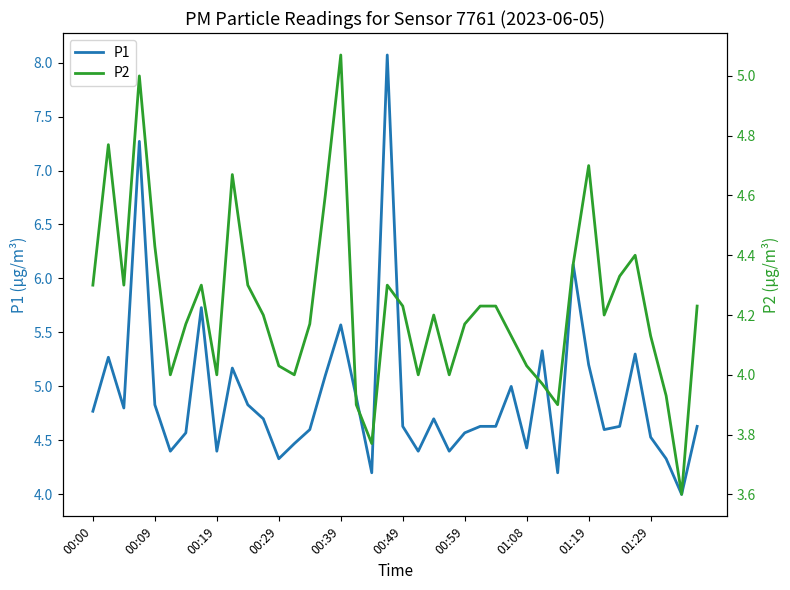

What are all the series names shown in the legend?

P1, P2